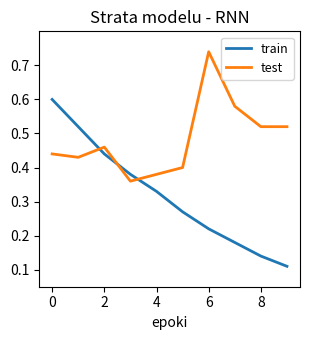

Which series has the largest total across all categories?

test